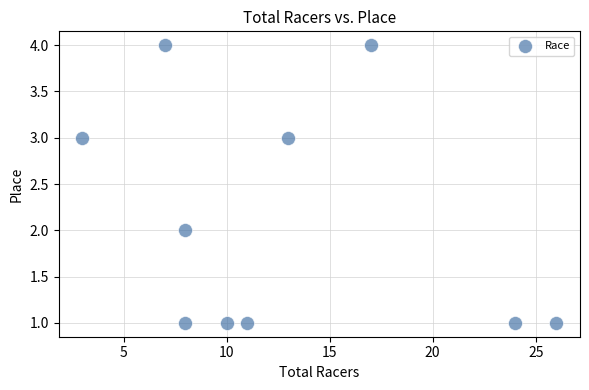

What is the range of X values (max minus min)?

23